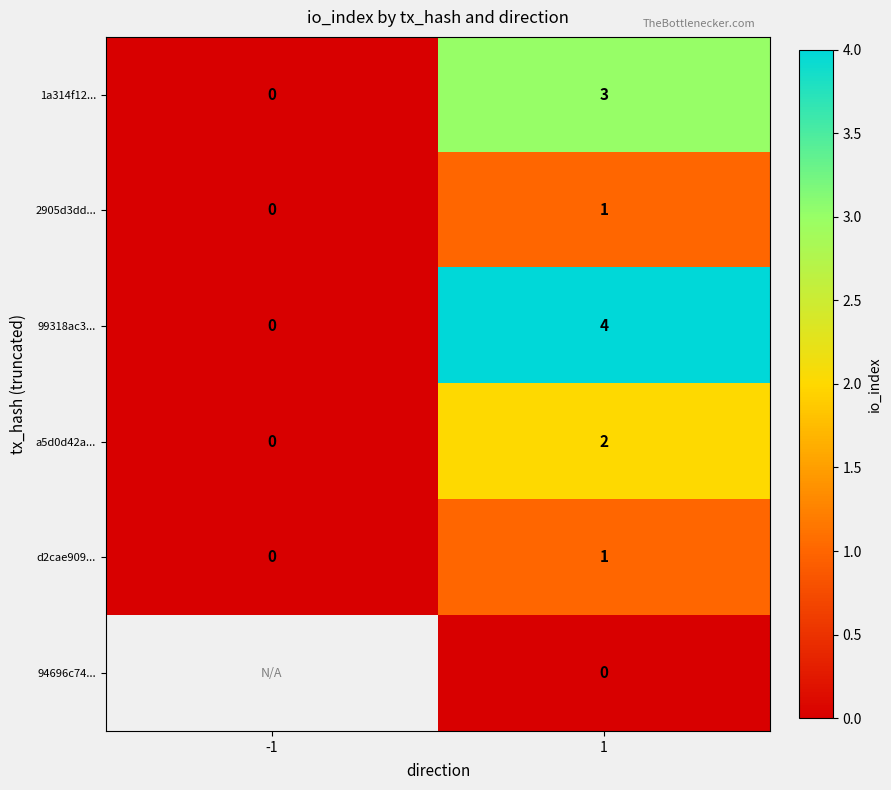

True or false: d2cae909... has a value of 1 at 1.

True